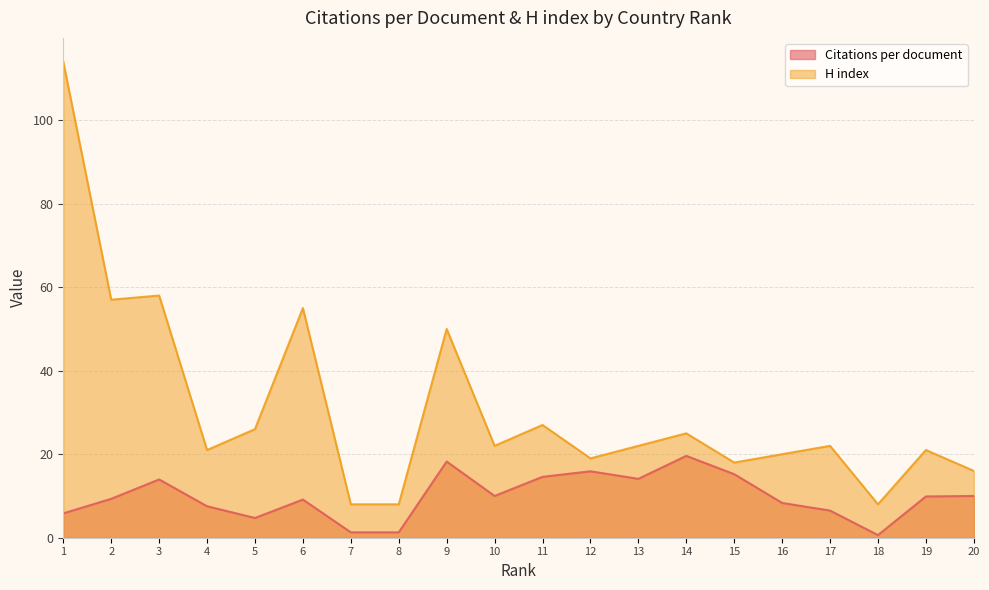

True or false: Citations per document and H index cross at least once.

False